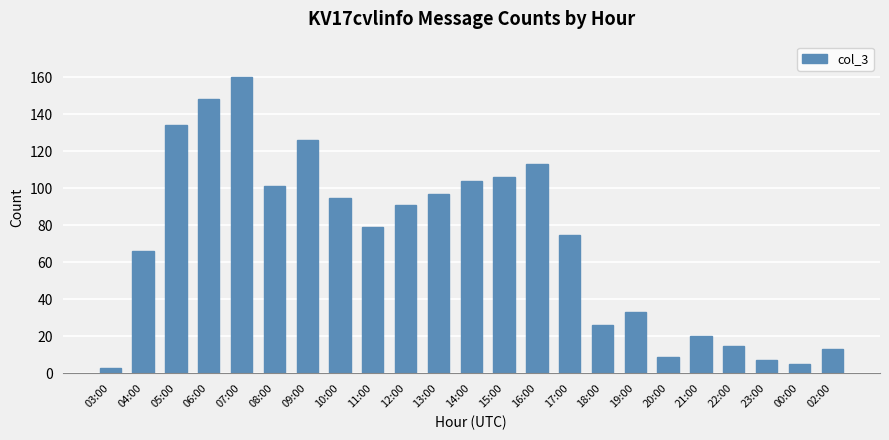

What is the change in value from 13:00 to 16:00?

+16